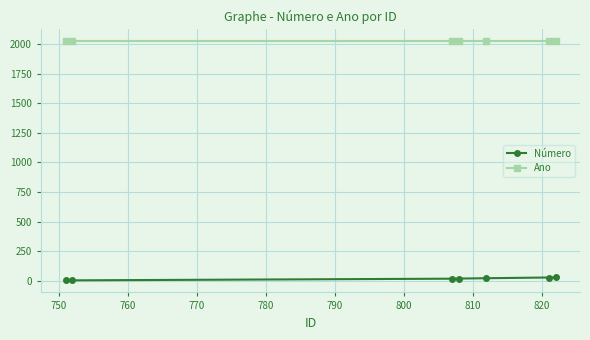

What is the minimum value for Ano?

2022